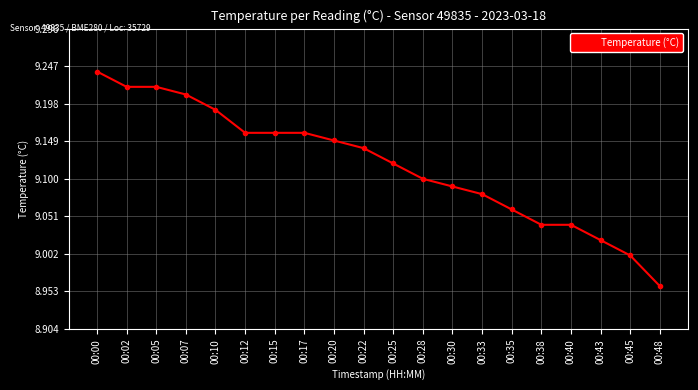

What is the change in value from 00:25 to 00:35?

-0.1